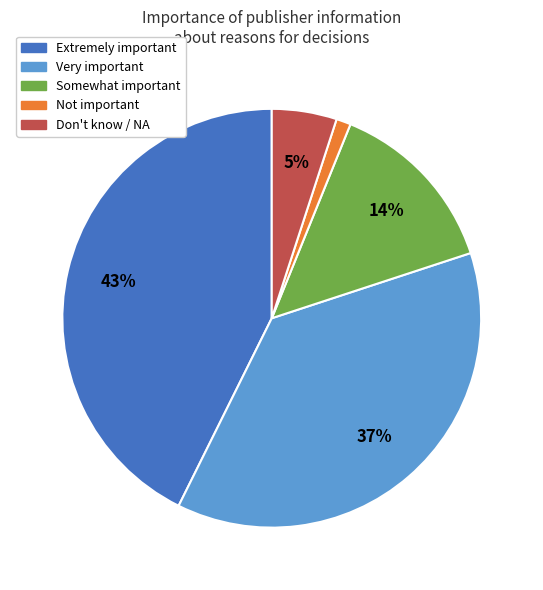

Do Not important and Extremely important together represent more than half of the pie?

No